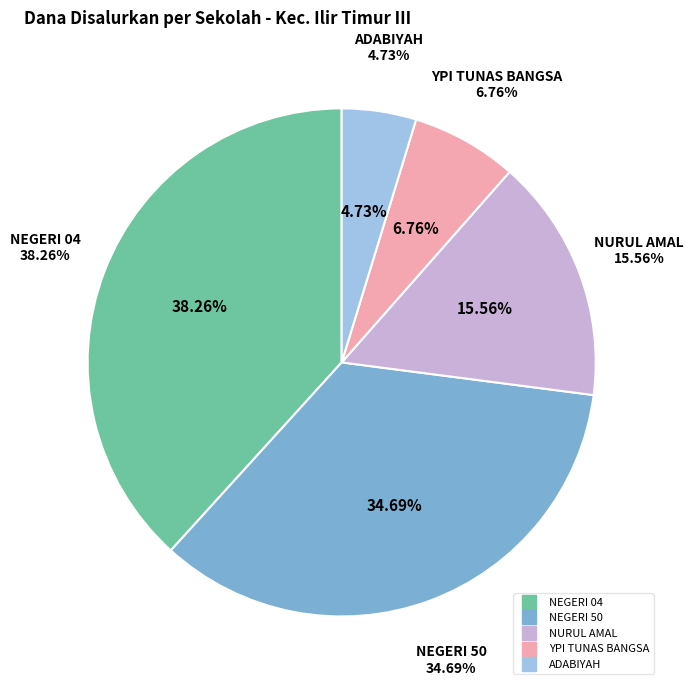

Is there any slice that represents more than half of the pie?

No